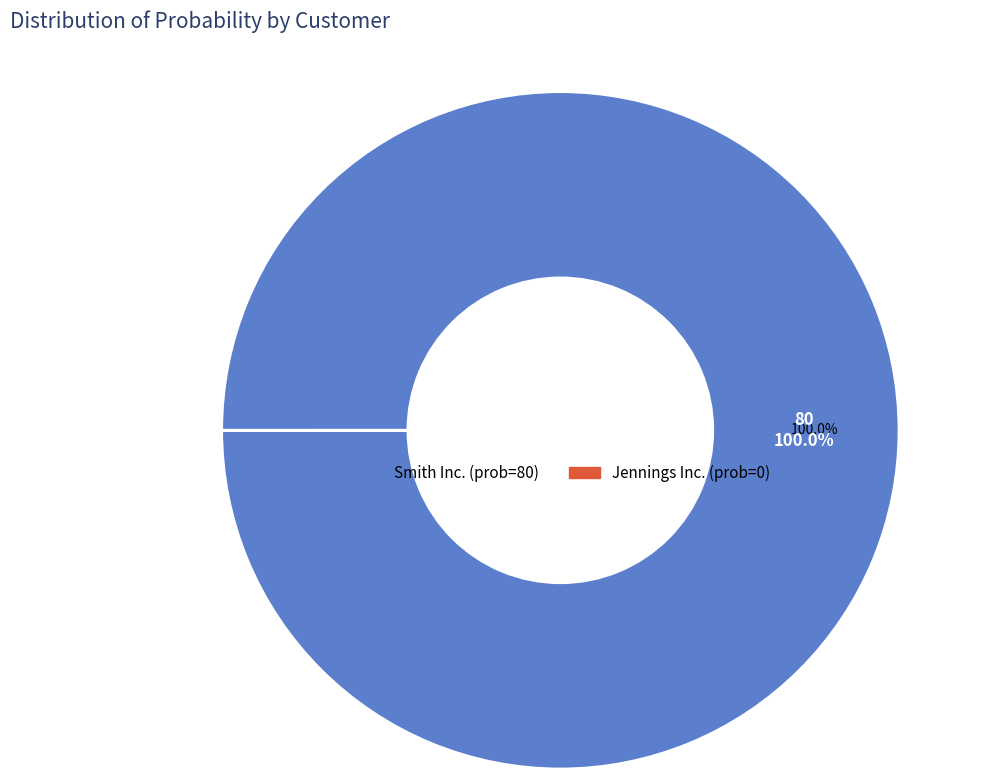

What is the largest slice in the pie chart?

Smith Inc.